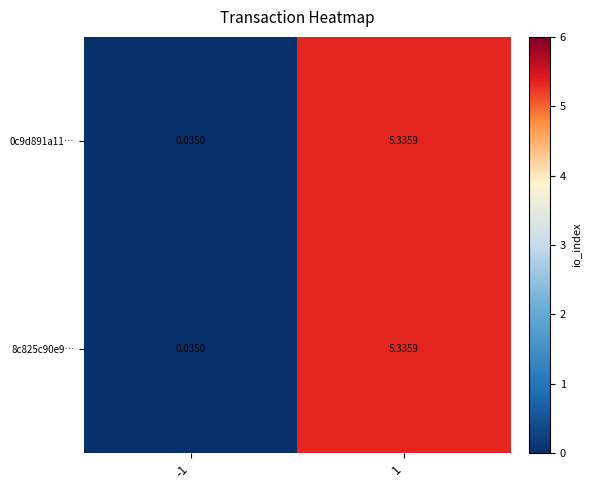

Is the value of 0c9d891a11… at 1 greater than the value of 8c825c90e9… at -1?

Yes